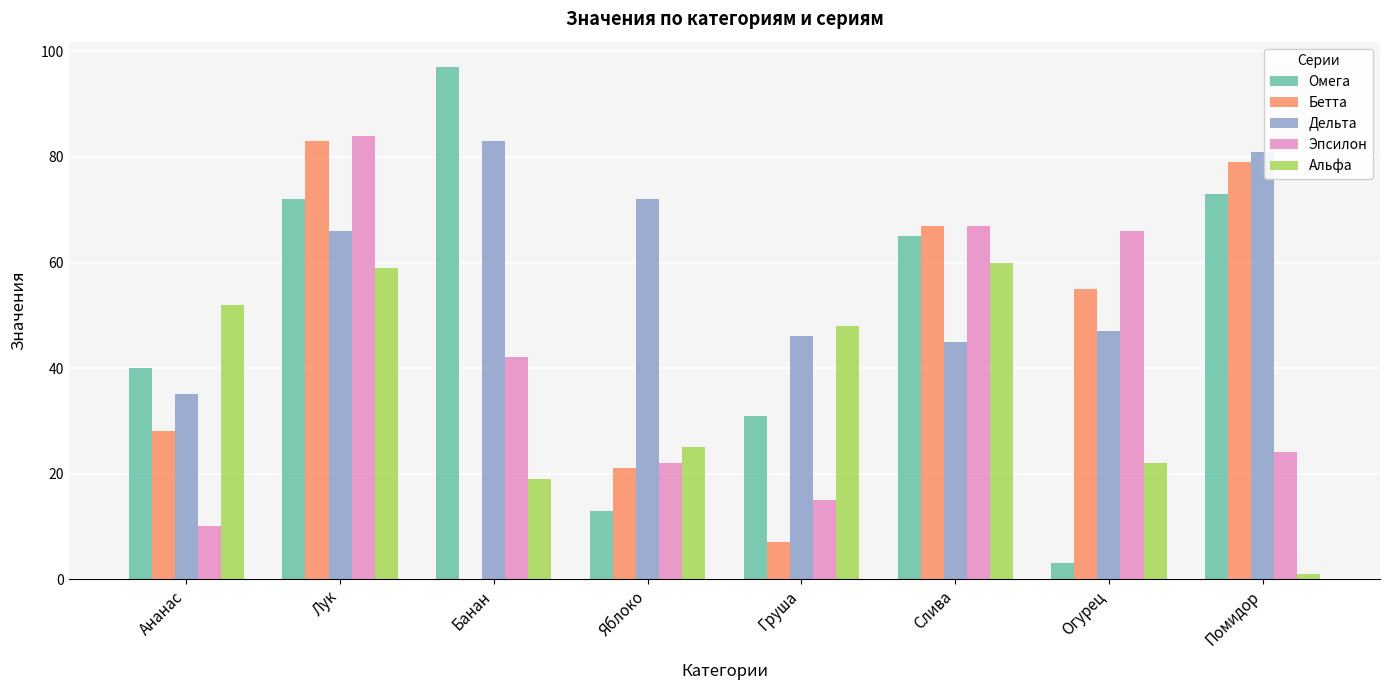

Between Яблоко and Помидор, which series saw the biggest shift?

Омега